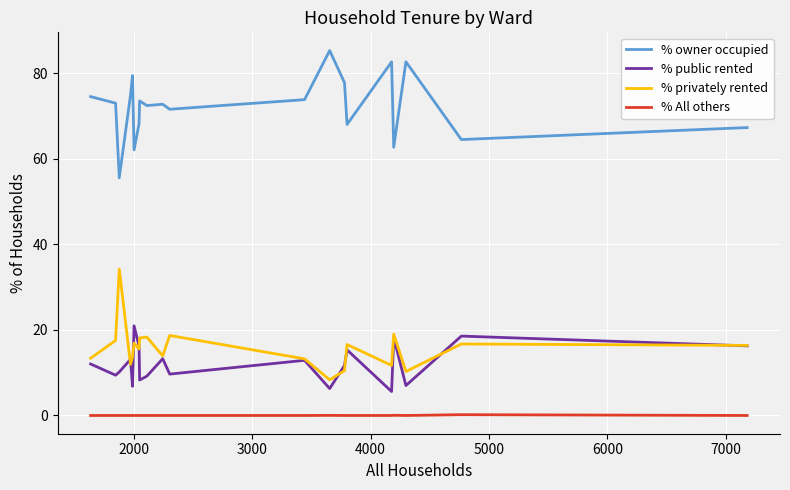

What is the minimum value for % public rented?

5.6